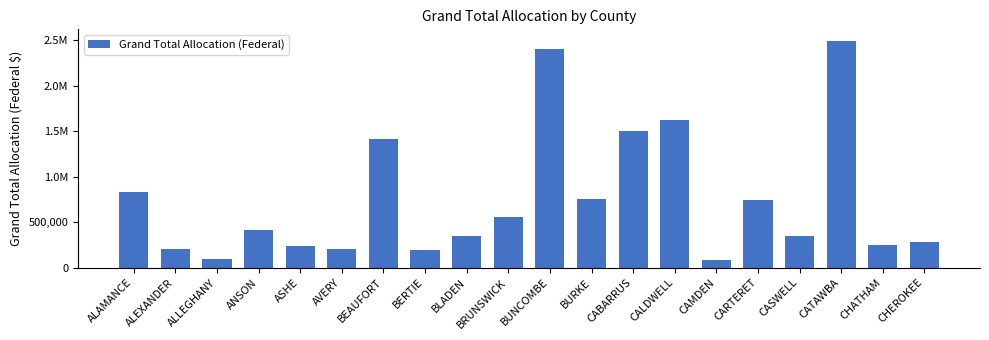

Approximately how many times larger is the value at ALLEGHANY compared to CARTERET?

0.1